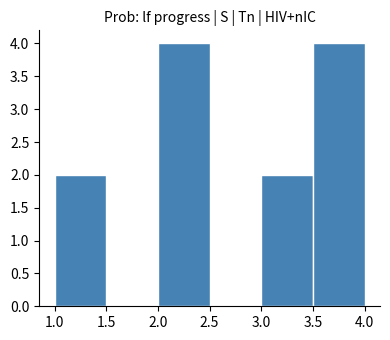

Reading left to right, transcribe this chart: for each bar, give the range it covers on the x-axis and its height. The values are not printed on the chart, so give them approximately, as read against the axis.

1.0 to 1.5: 2
1.5 to 2.0: 0
2.0 to 2.5: 4
2.5 to 3.0: 0
3.0 to 3.5: 2
3.5 to 4.0: 4